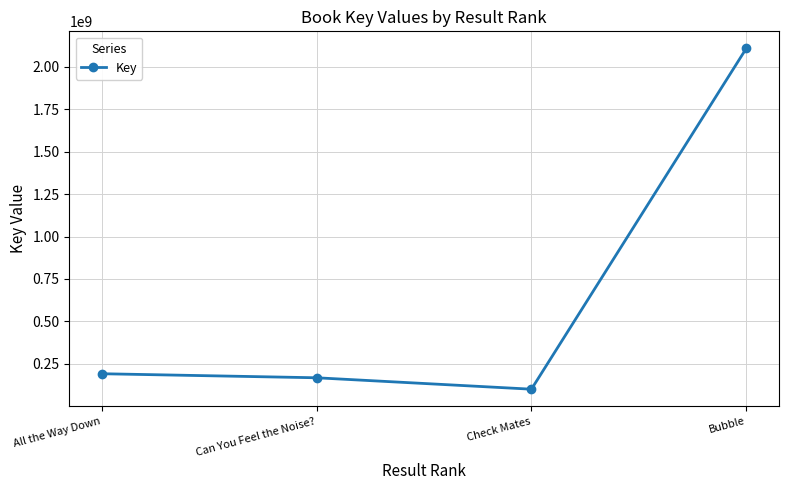

Does the chart display data point markers on the line(s)?

Yes